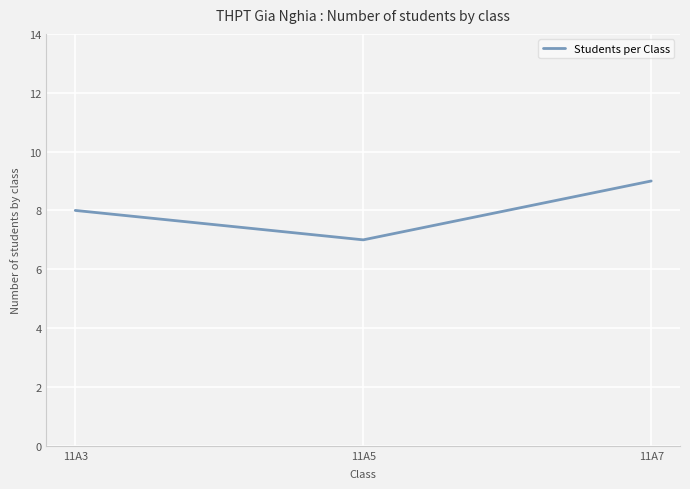

What is the greatest value displayed?

9